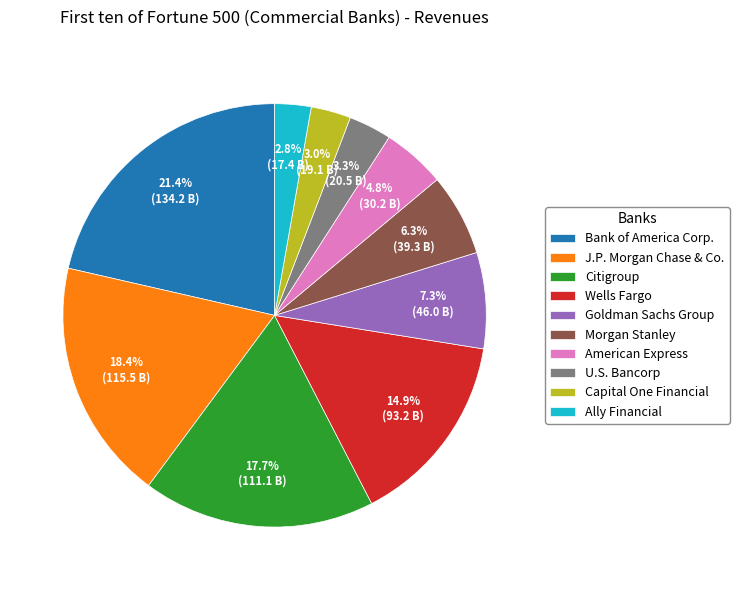

Between Morgan Stanley and Goldman Sachs Group, which is larger?

Goldman Sachs Group